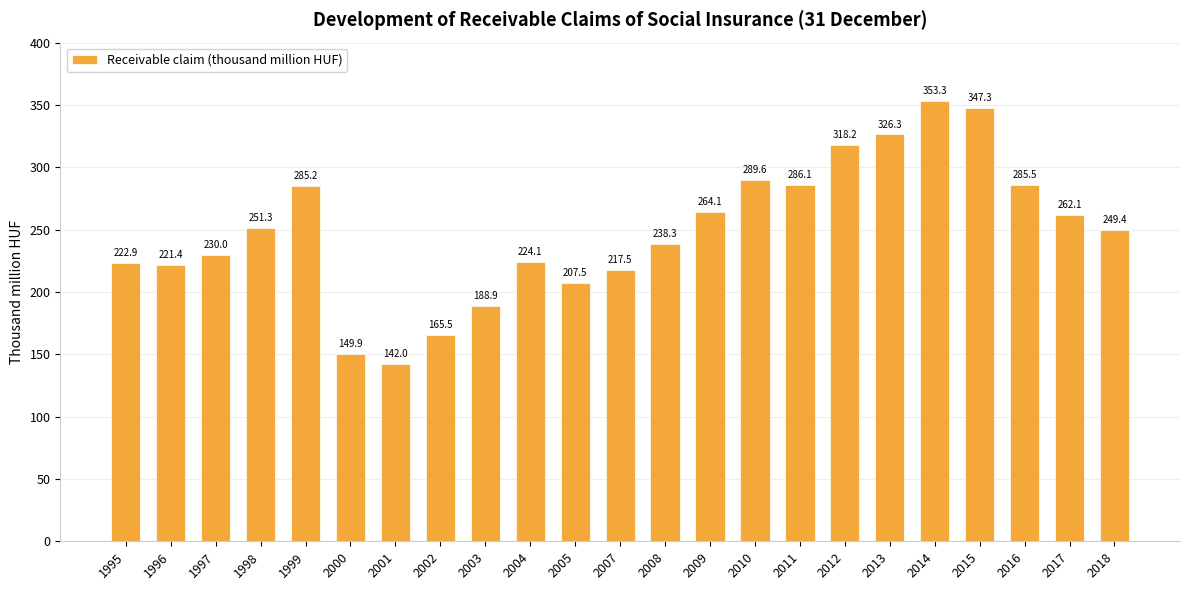

What is the maximum value shown in the chart?

353.3